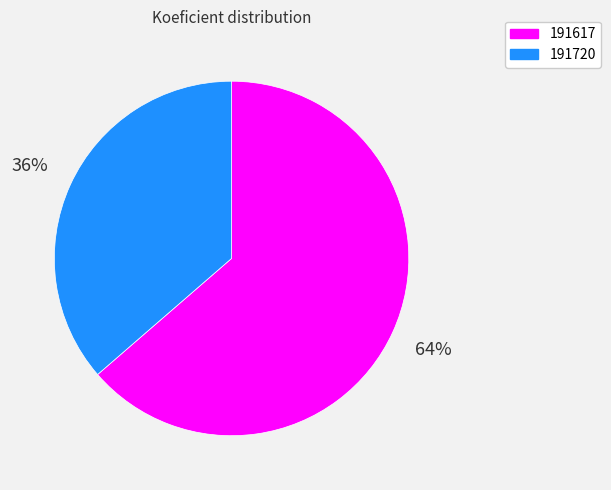

To the nearest percent, what percentage of the pie is 191617?

64%